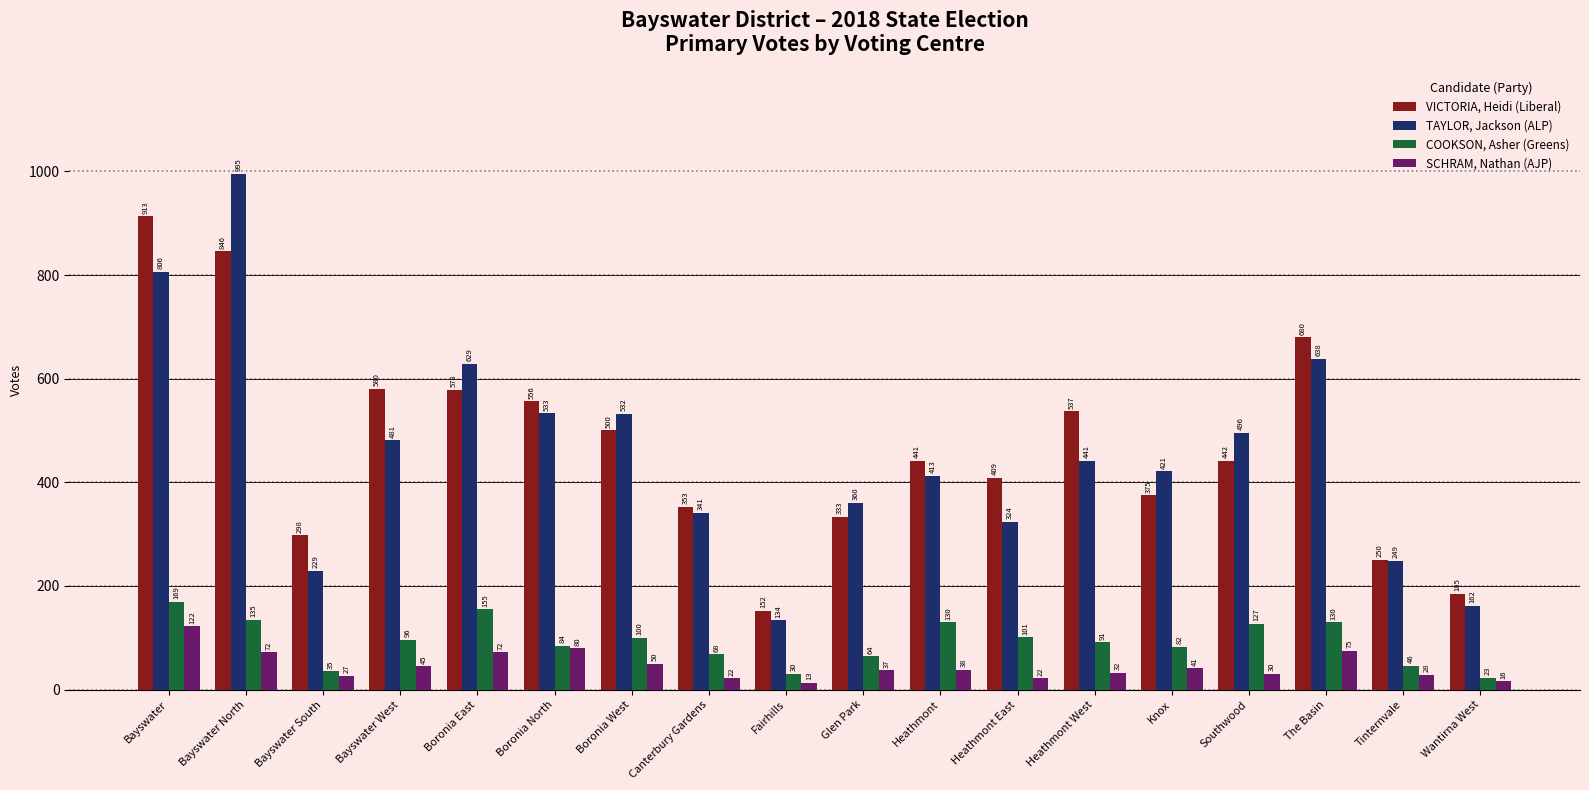

What is the difference between the highest and lowest values at Knox?

380